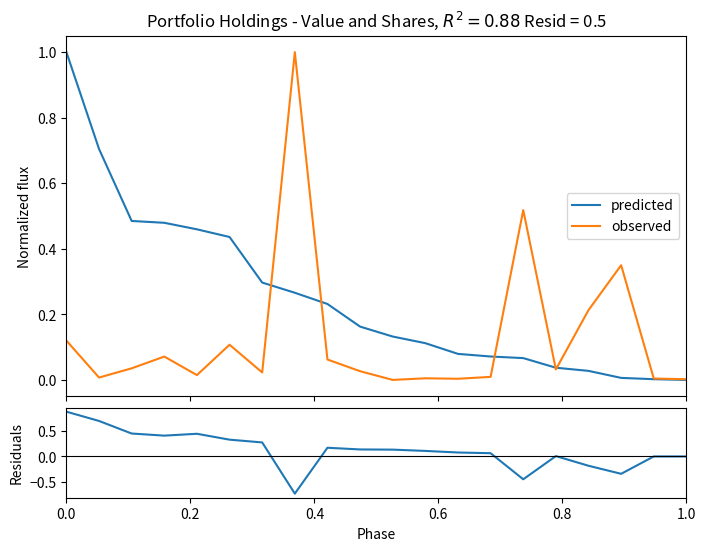

Reading right to left, extract all data points from this chart.

predicted: 0.0	0.0	0.0	0.0	0.0	0.1	0.1	0.1	0.1	0.1	0.2	0.2	0.3	0.3	0.4	0.5	0.5	0.5	0.7	1.0
observed: 0.0	0.0	0.3	0.2	0.0	0.5	0.0	0.0	0.0	0.0	0.0	0.1	1.0	0.0	0.1	0.0	0.1	0.0	0.0	0.1
residuals: -0.0	-0.0	-0.3	-0.2	0.0	-0.5	0.1	0.1	0.1	0.1	0.1	0.2	-0.7	0.3	0.3	0.4	0.4	0.4	0.7	0.9